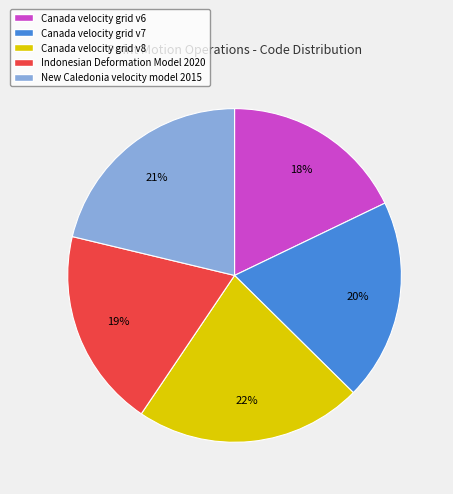

How many slices are in this pie chart?

5